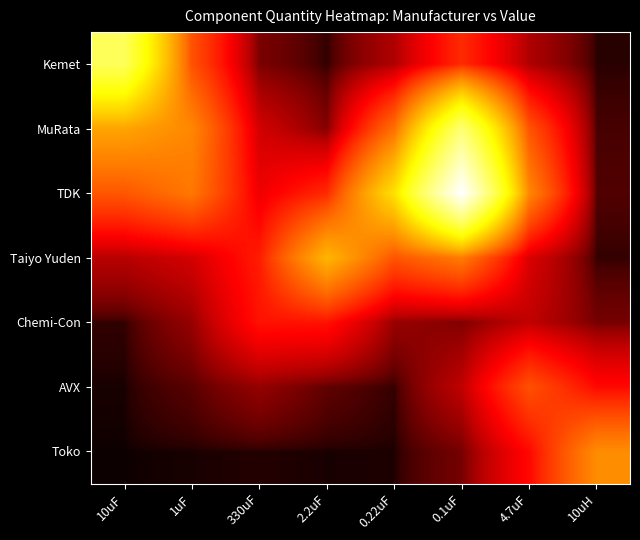

What is the maximum value shown in the chart?

5.7